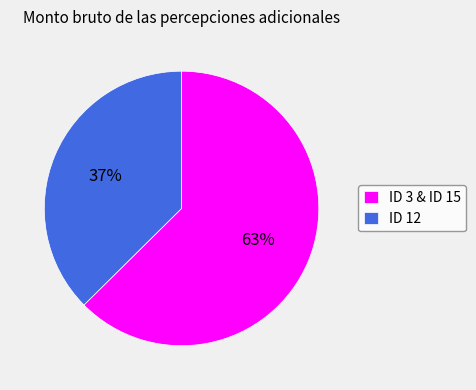

Count the number of slices in the pie.

2